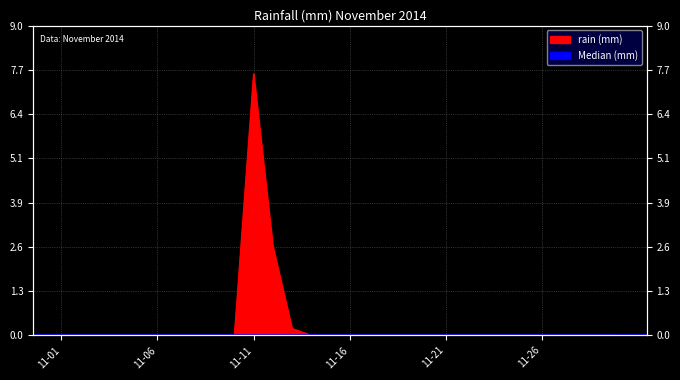

What is the difference between the second highest and second lowest values?

2.6